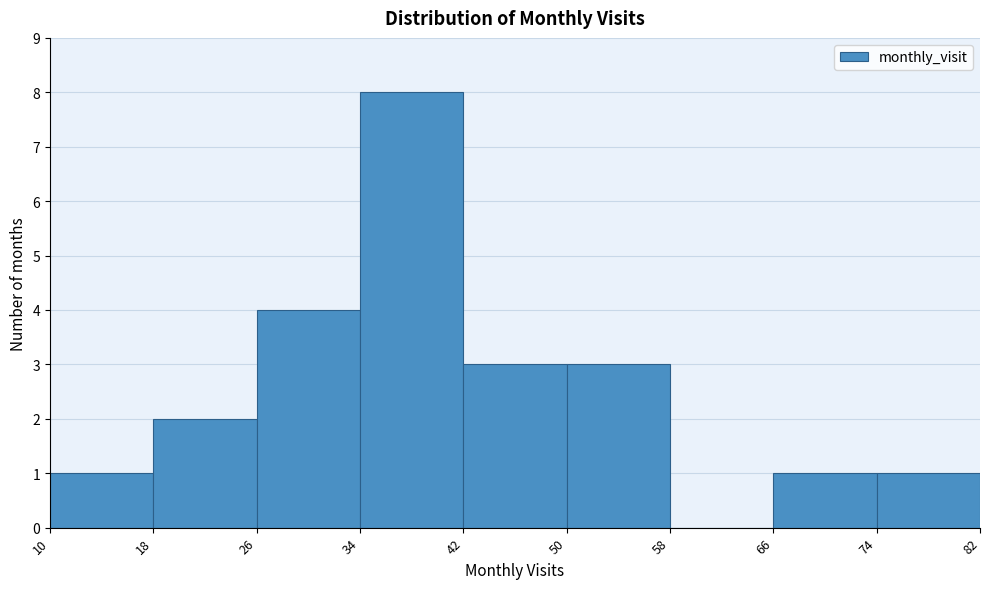

How tall is the bar that spans 26 to 34 on the x-axis? The values are not printed on the chart, so give them approximately, as read against the axis.

4